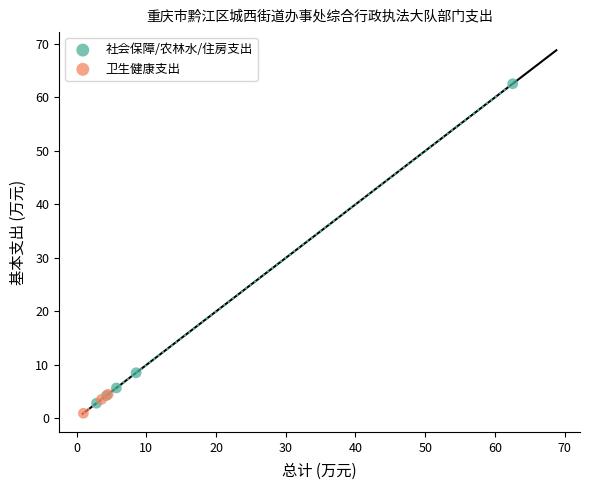

Which series has the largest Y range (max minus min)?

社会保障/农林水/住房支出